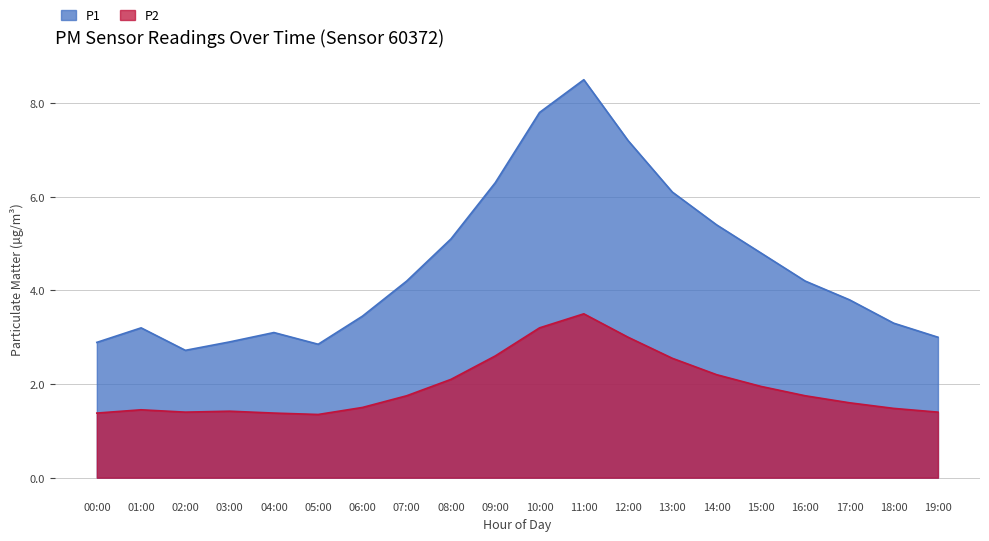

What is the average value of the P1 series?

4.5